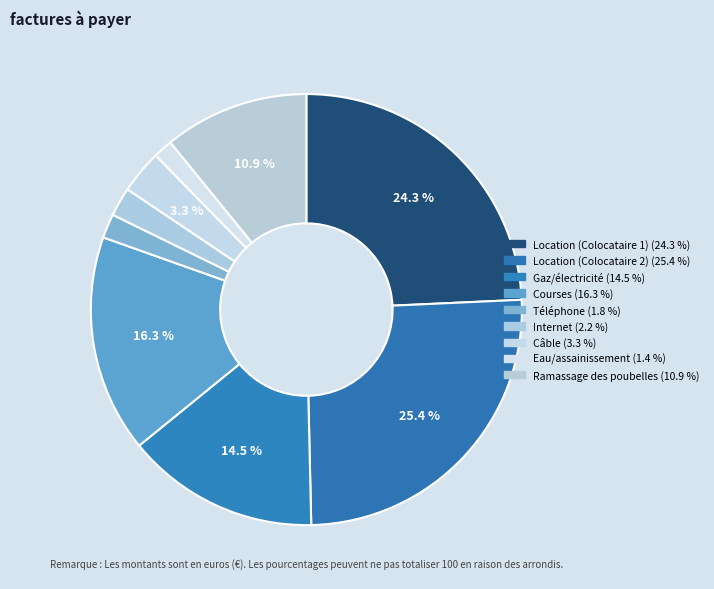

To the nearest percent, what percentage of the pie is Internet?

2%